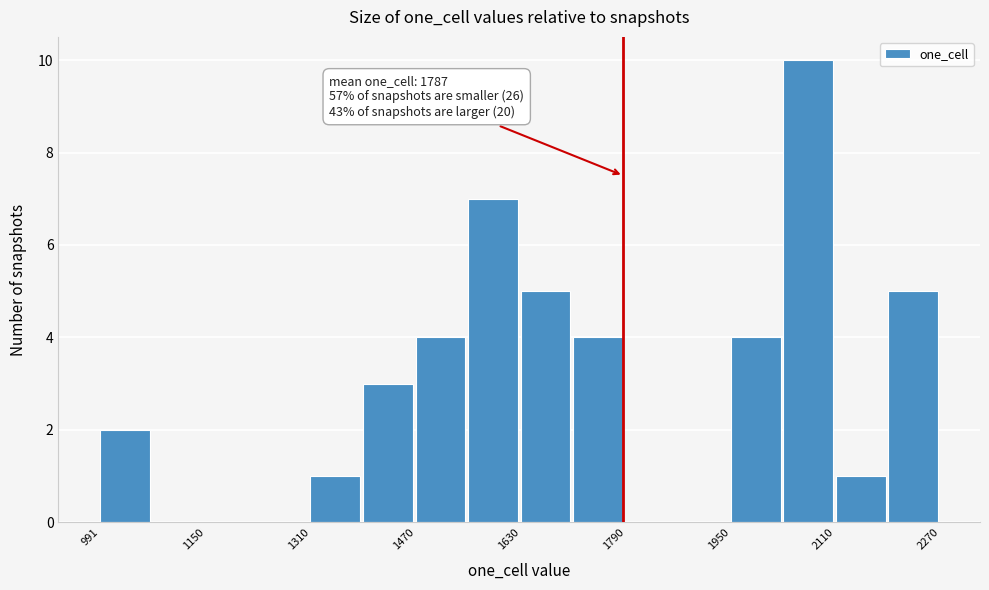

Around what value on the x-axis is the tallest bar? Give the approximate position of its centre, as read against the axis.

2060